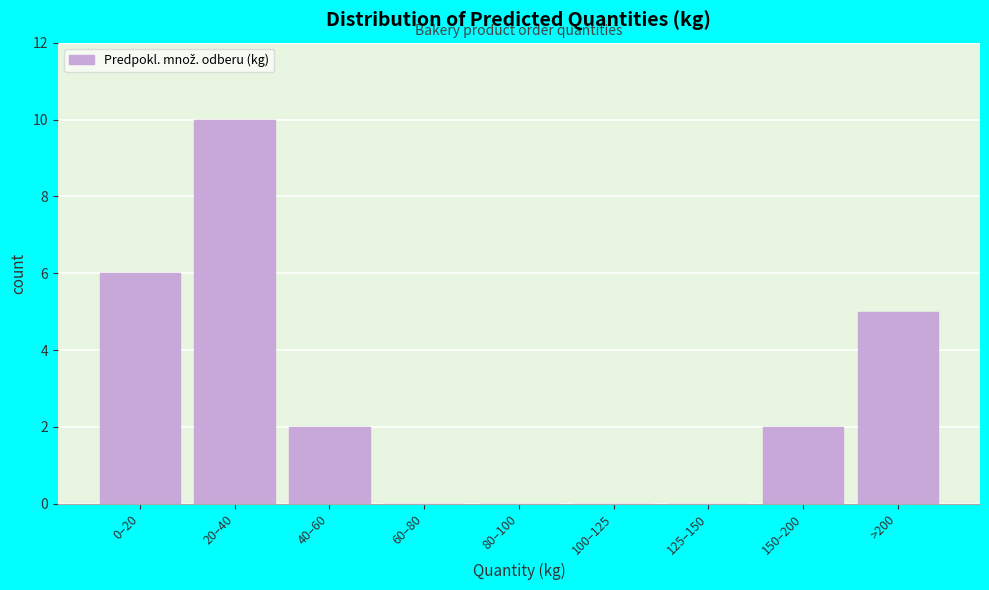

Reading right to left, what are all the values shown in this chart?

>200=5	150–200=2	125–150=0	100–125=0	80–100=0	60–80=0	40–60=2	20–40=10	0–20=6